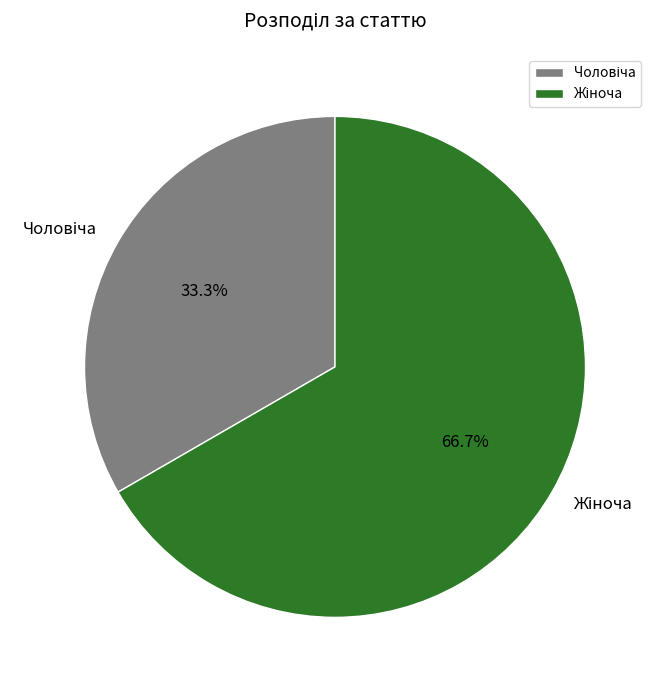

Is there a majority slice in this chart?

Yes